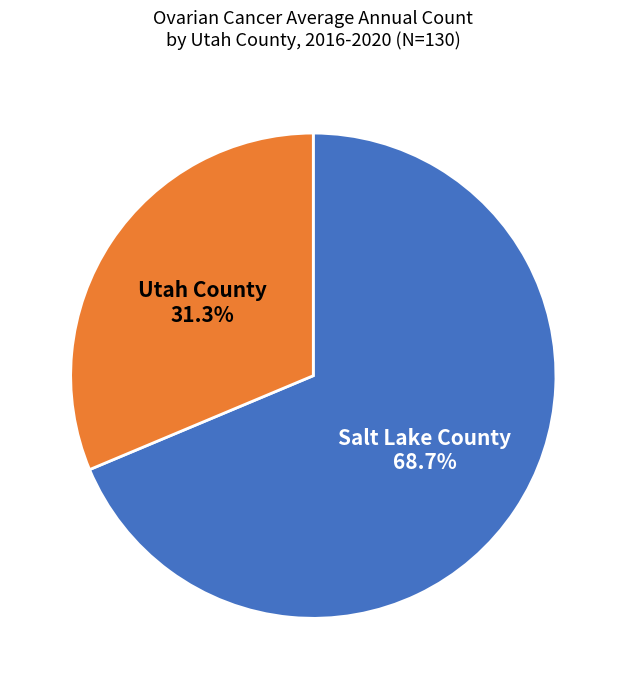

Is there a majority slice in this chart?

Yes